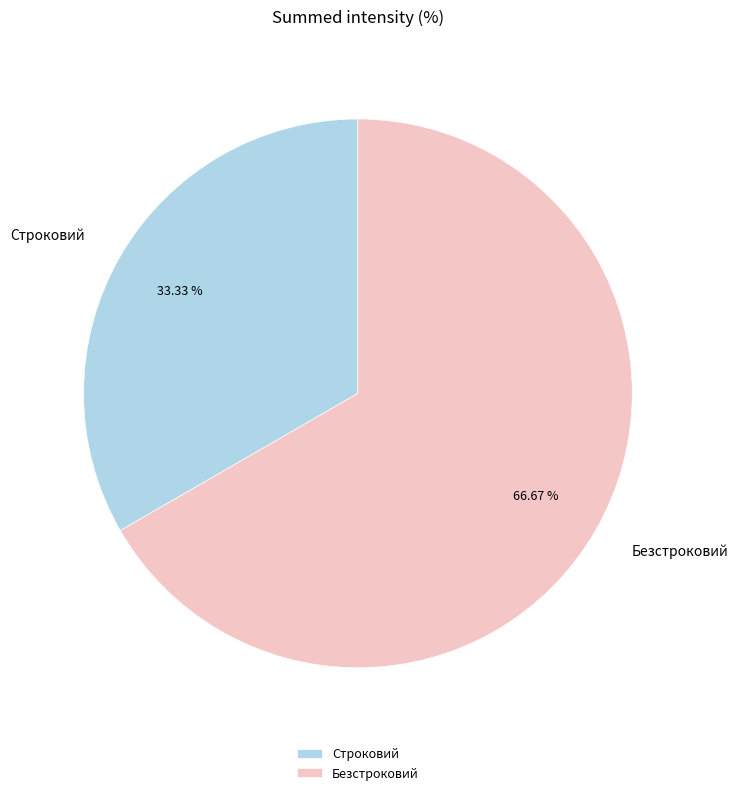

The Безстроковий slice represents 59% of the pie. True or false?

False